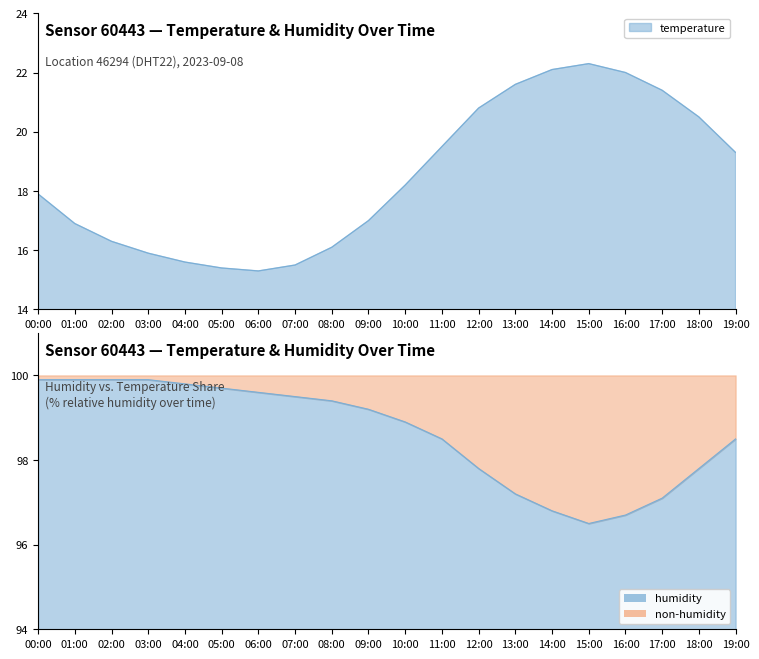

Where does the humidity series first go above 99?

00:00